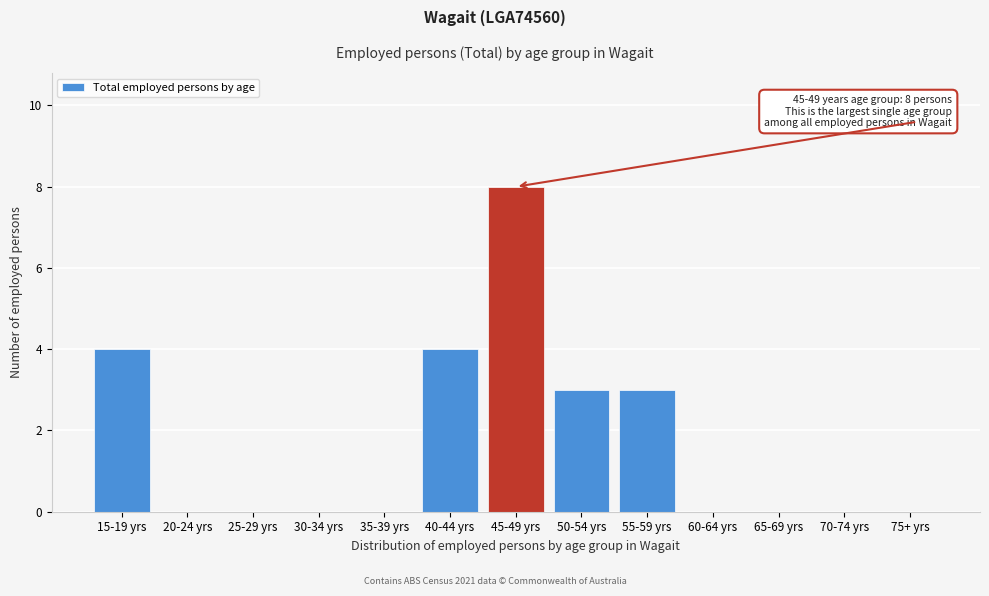

Reading left to right, list all the values displayed in this chart.

15-19 yrs=4	20-24 yrs=0	25-29 yrs=0	30-34 yrs=0	35-39 yrs=0	40-44 yrs=4	45-49 yrs=8	50-54 yrs=3	55-59 yrs=3	60-64 yrs=0	65-69 yrs=0	70-74 yrs=0	75+ yrs=0